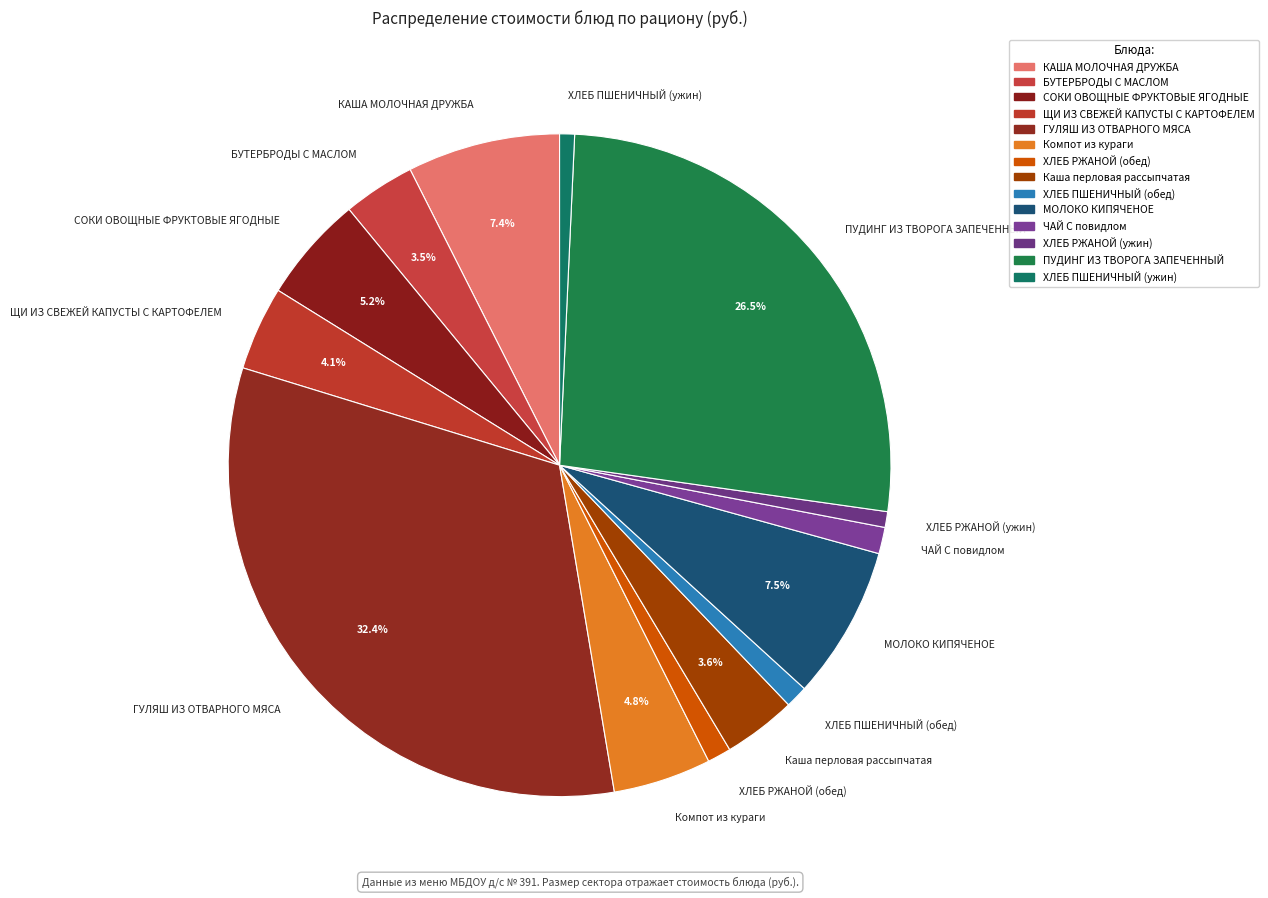

To the nearest percent, what percentage of the pie is ХЛЕБ ПШЕНИЧНЫЙ (обед)?

1%